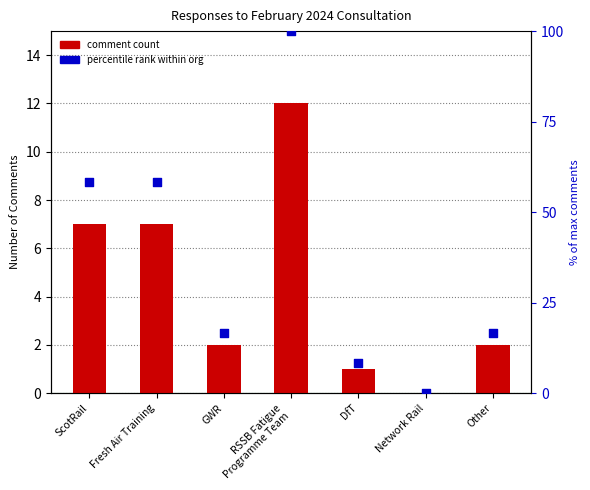

Which series has the widest spread of Y values?

percentile rank within org